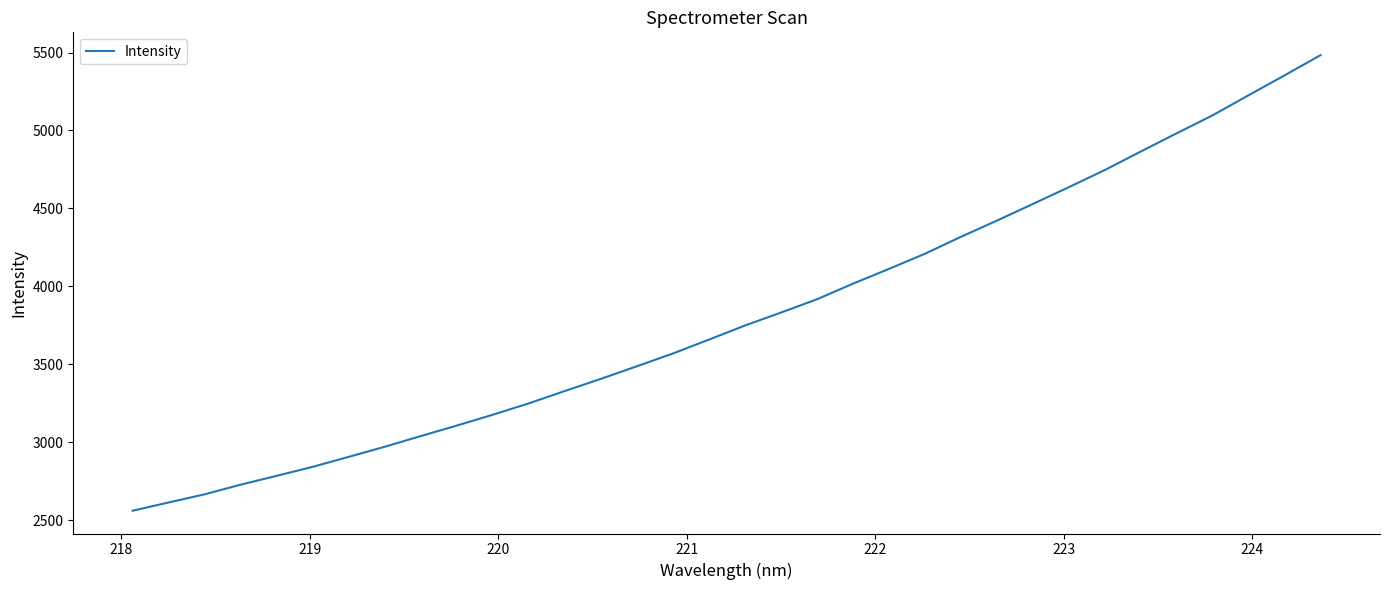

What is the difference between the maximum and minimum values?

2920.9